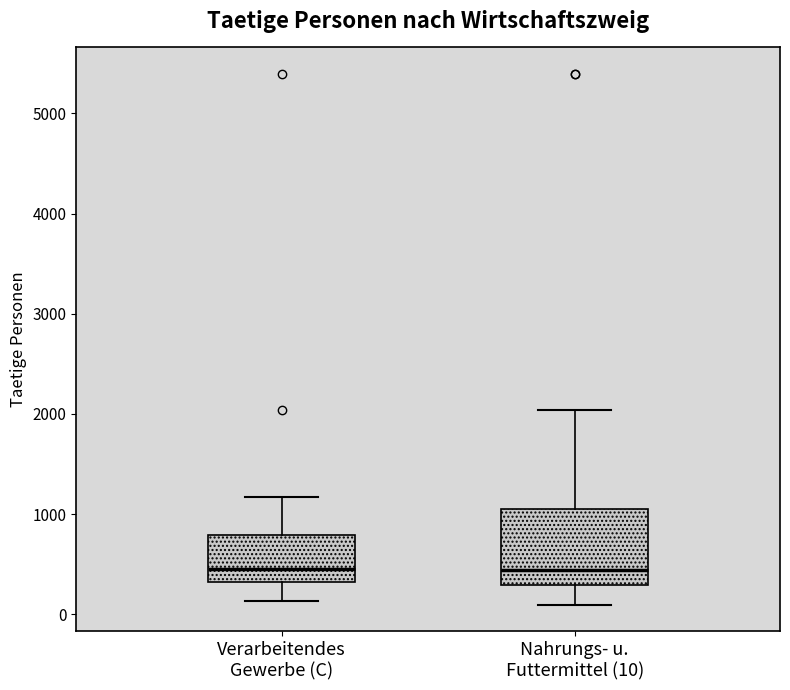

Comparing the boxes themselves (not the whiskers), which one is the tallest?

Nahrungs- u. Futtermittel (10)